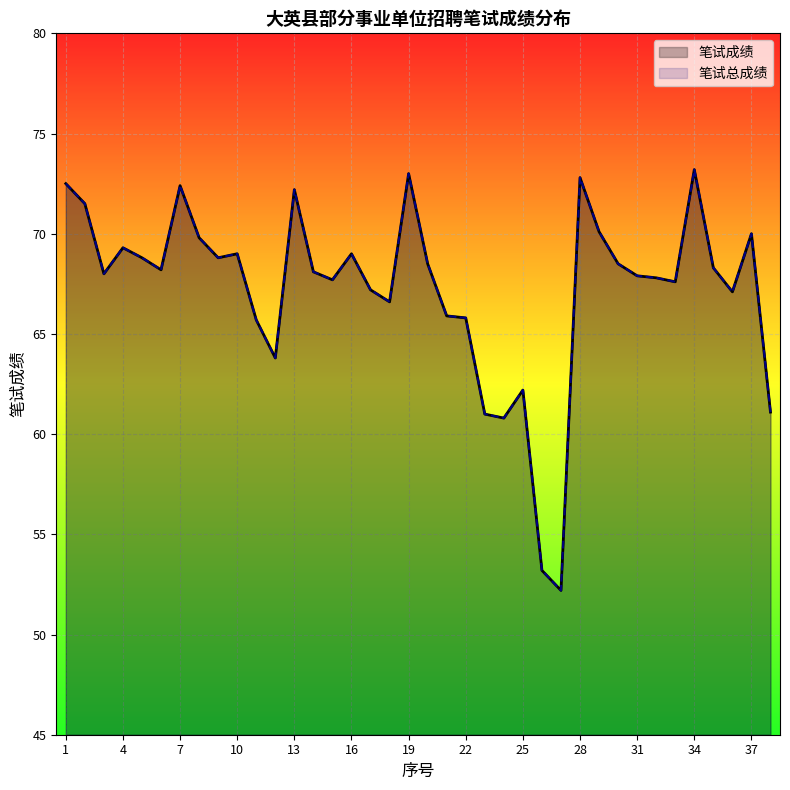

What are all the series names shown in the legend?

笔试成绩, 笔试总成绩